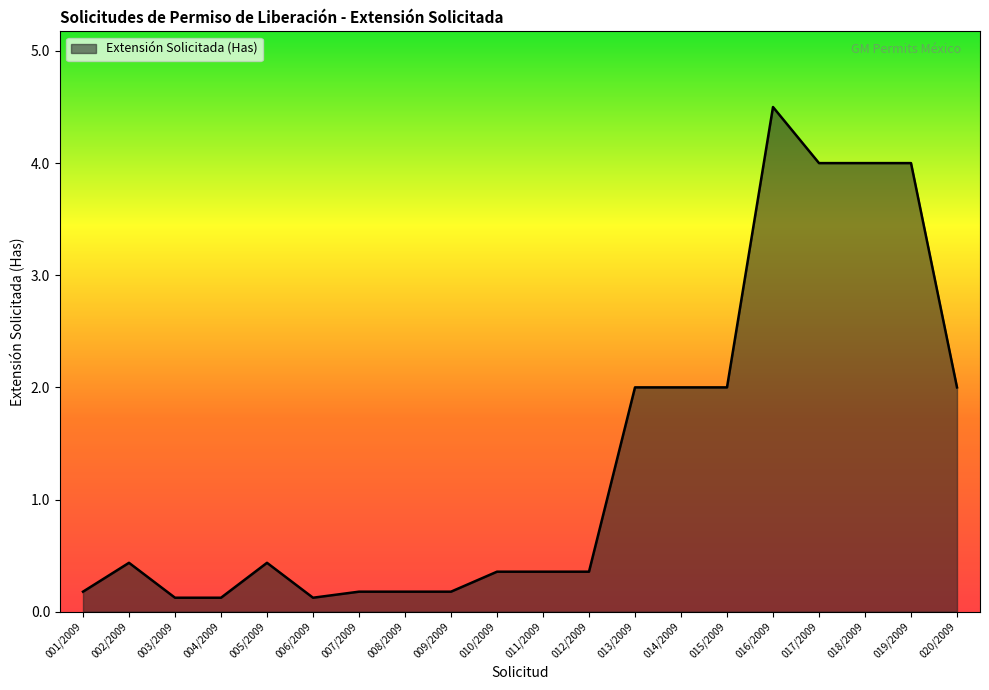

The value at 008/2009 is 0.2. True or false?

True